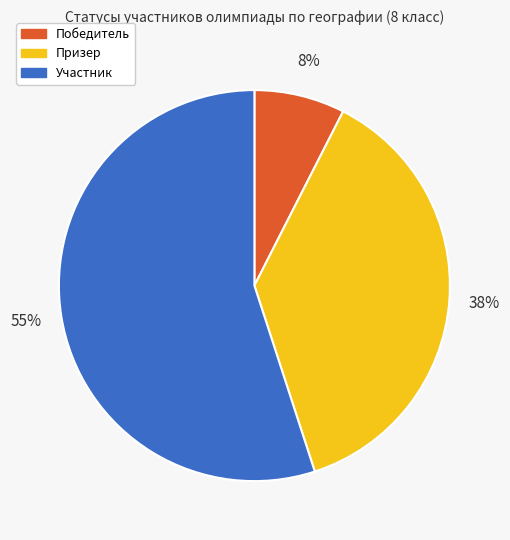

The Призер slice represents 30% of the pie. True or false?

False